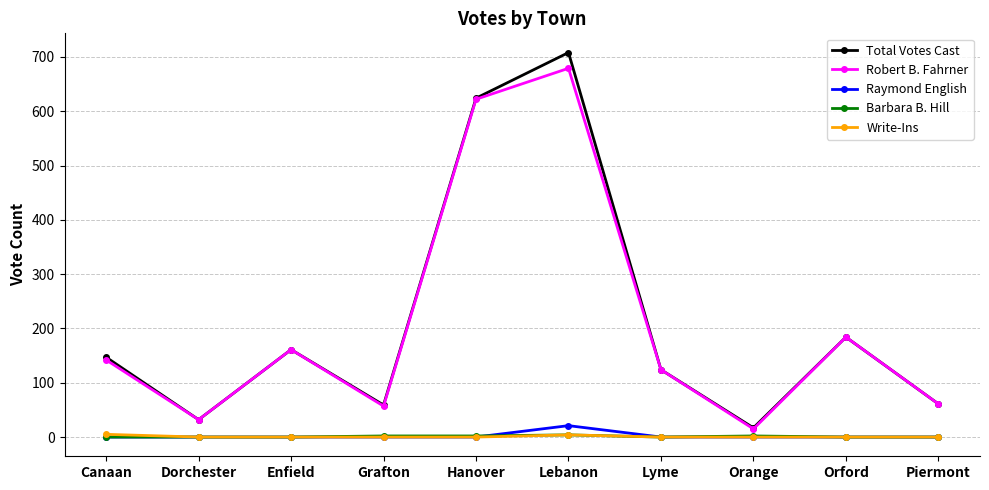

What is the label of the 2nd point from the right?

Orford